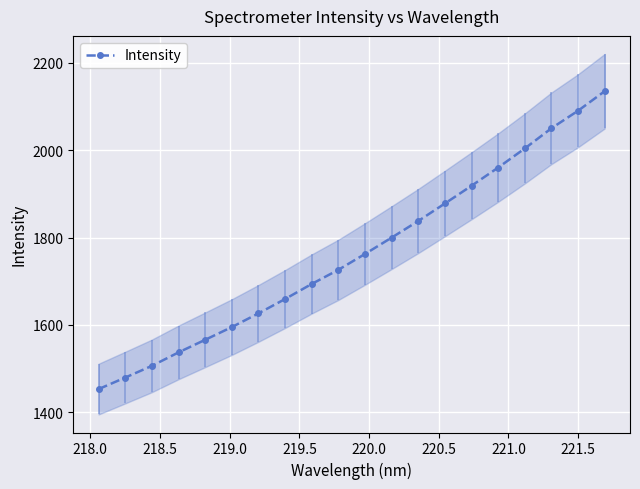

True or false: Intensity has more than 0 points higher than both neighbors.

False